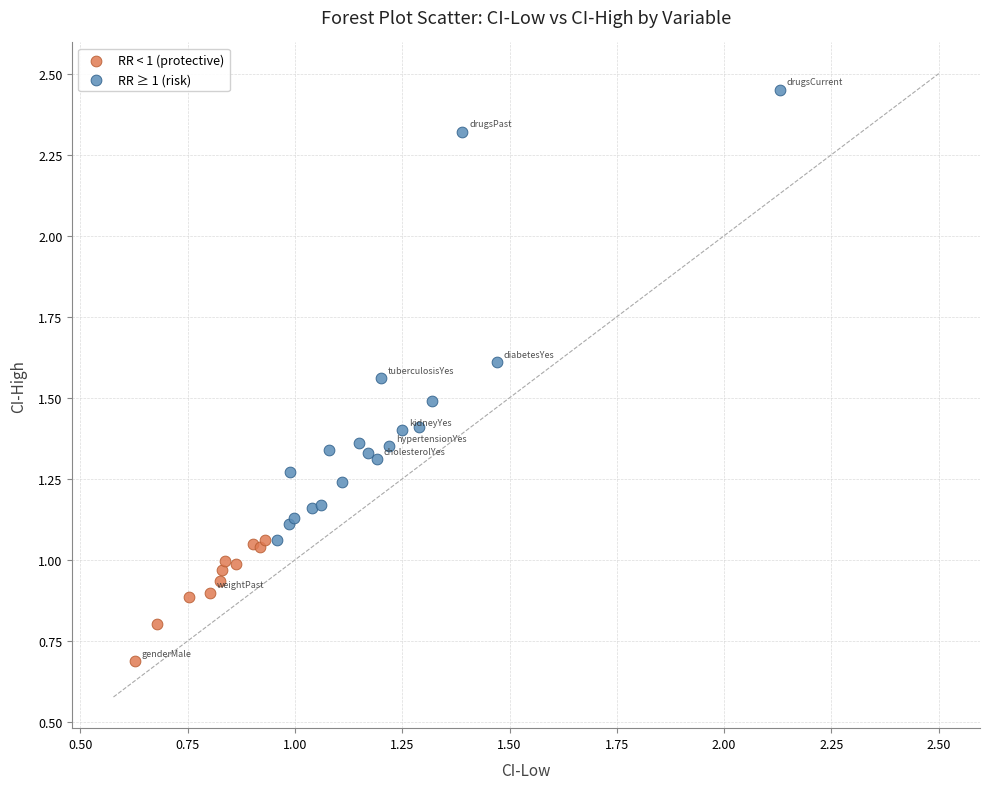

Which series reaches the minimum Y coordinate?

RR < 1 (protective)